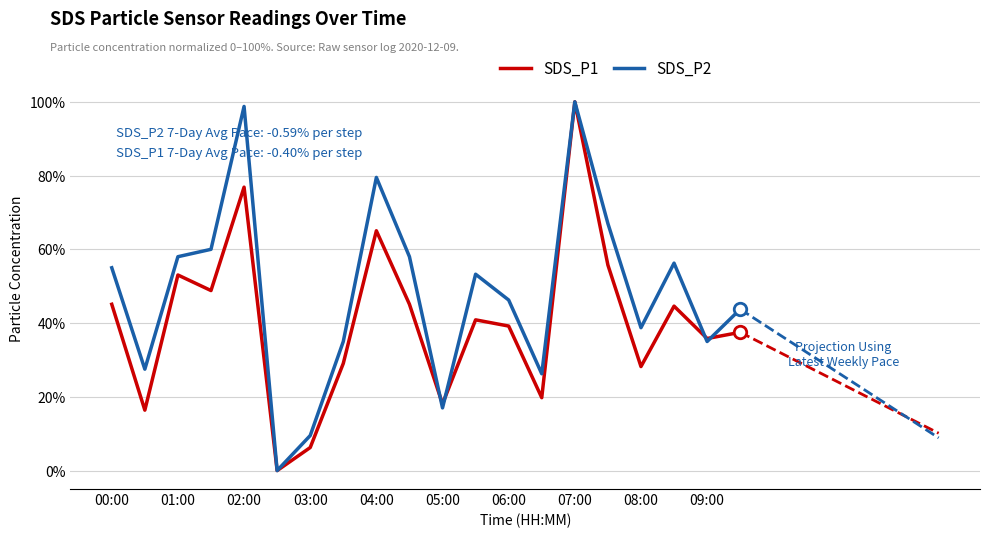

What is the value of the SDS_P1 point at the 17th from the left?

0.3